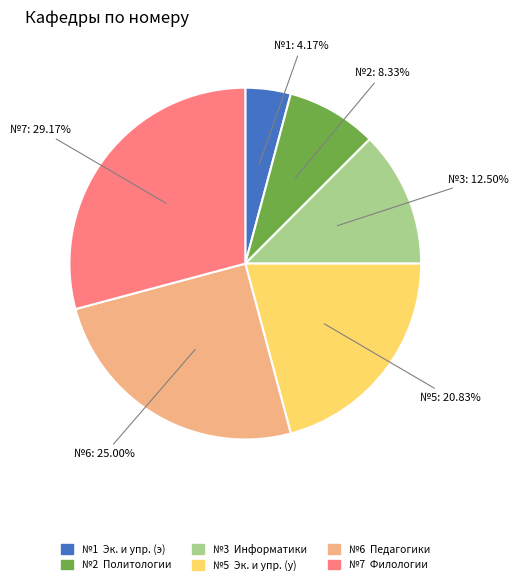

Count the number of slices in the pie.

6